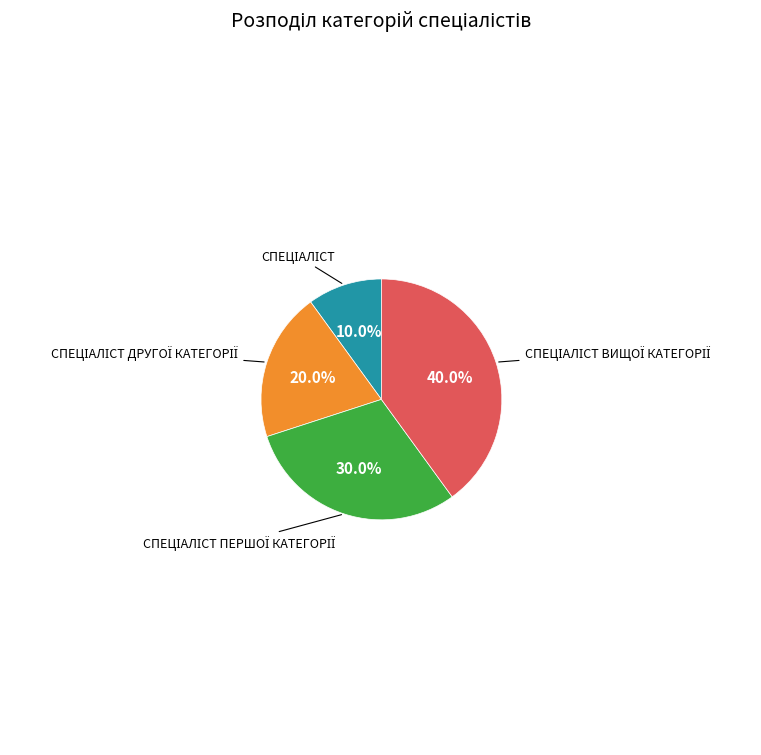

Does any single category account for the majority?

No